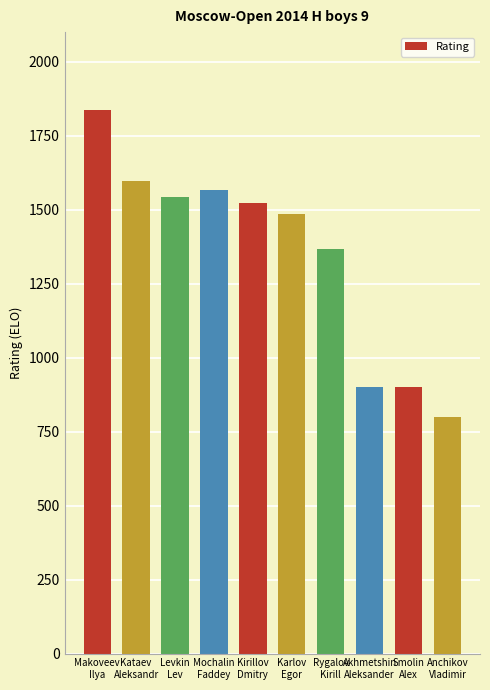

What is the label of the 2nd bar from the left?

Kataev
Aleksandr